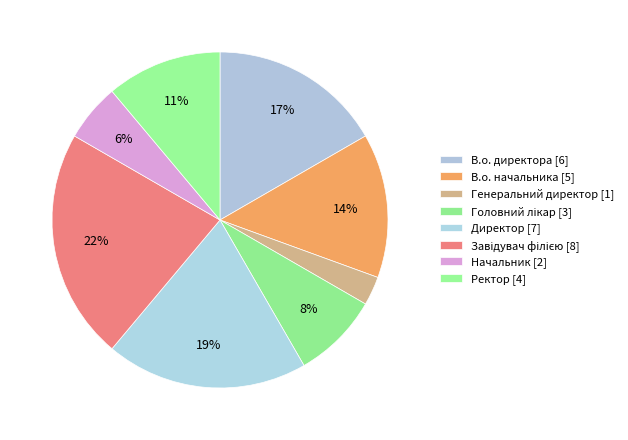

Is there any slice that represents more than half of the pie?

No